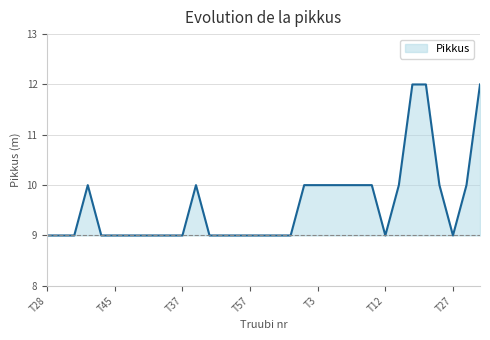

Does the chart display data point markers on the line(s)?

No